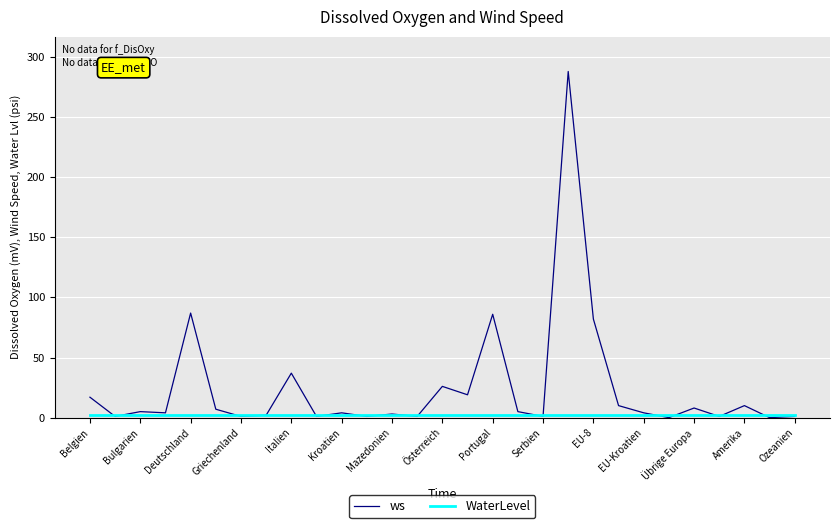

What is the maximum value shown in the chart?

288